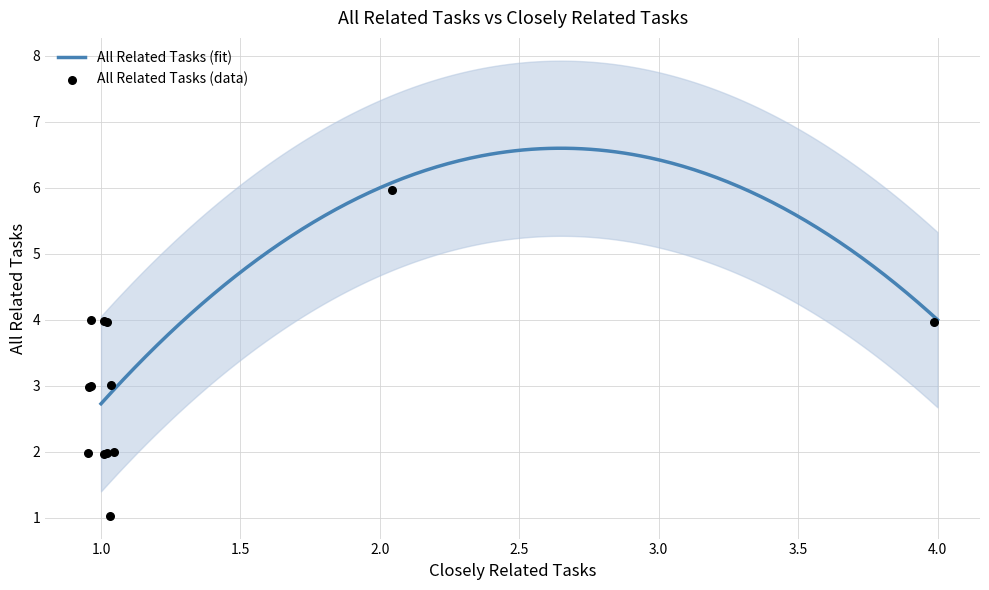

What is the change in value from 1 to 1?

-1.0